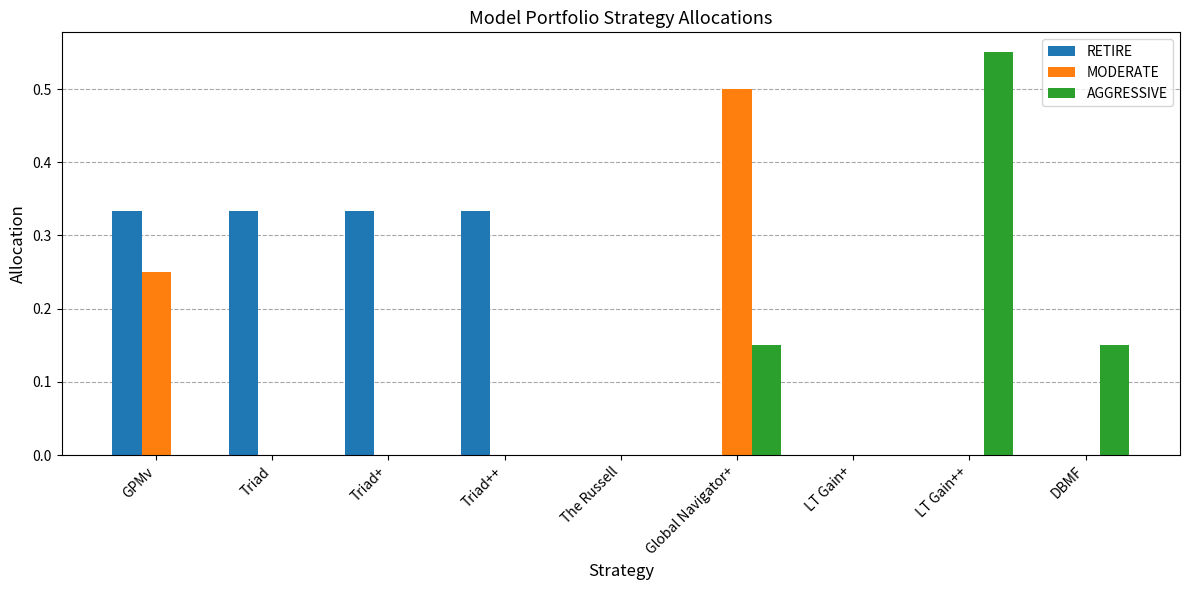

At which label does MODERATE reach its peak?

Global Navigator+